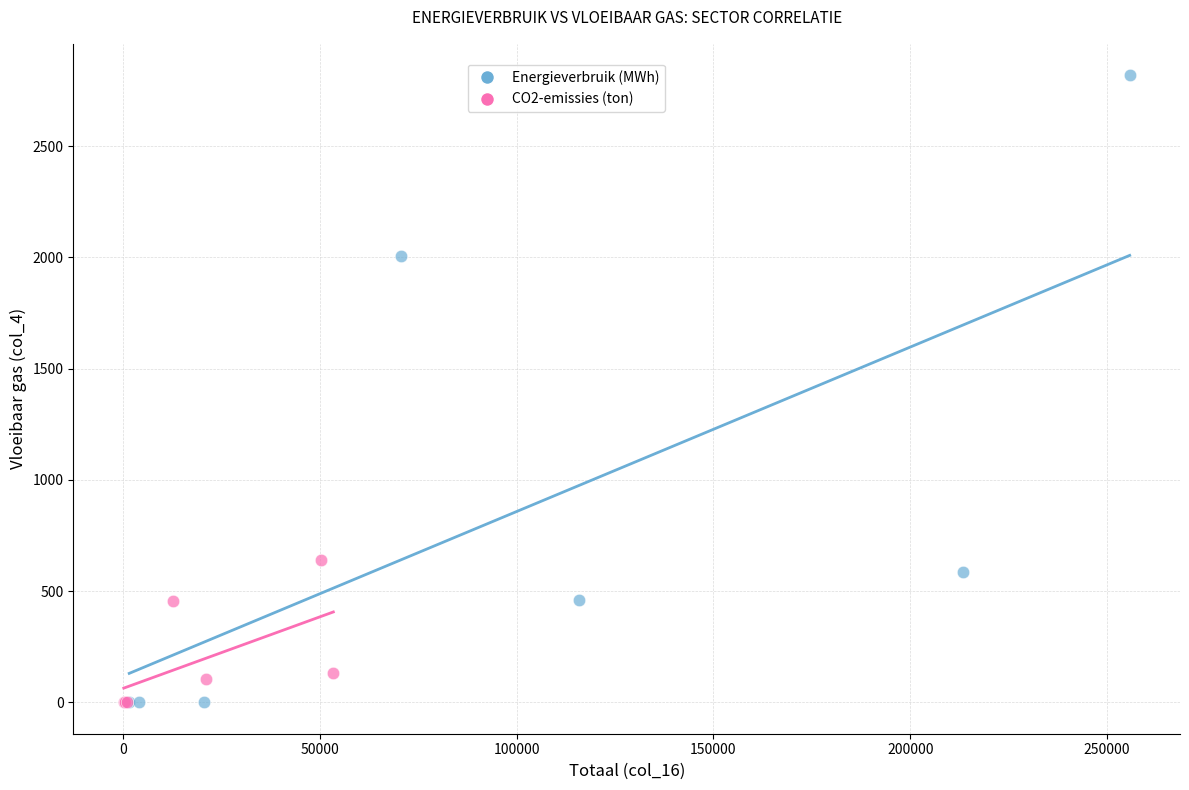

Which series has the widest spread of Y values?

Energieverbruik (MWh)